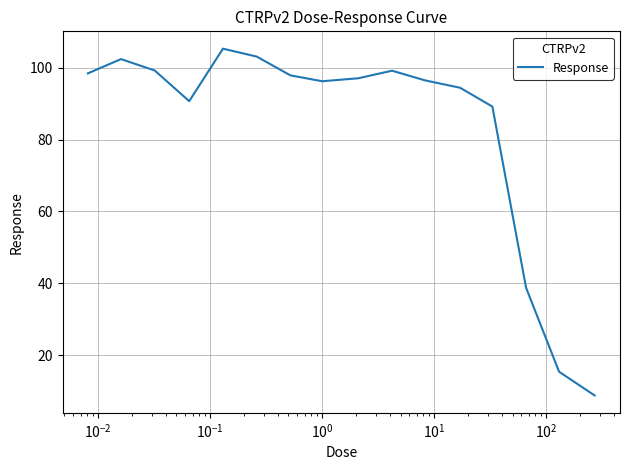

What is the smallest value displayed?

8.7